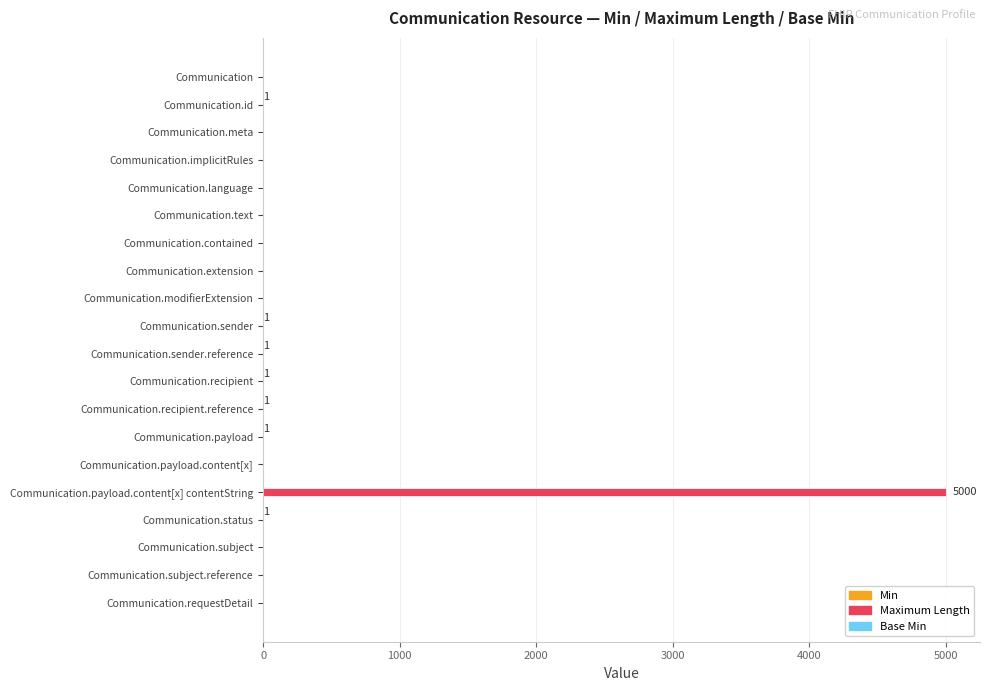

Which series has the largest total across all categories?

Maximum Length